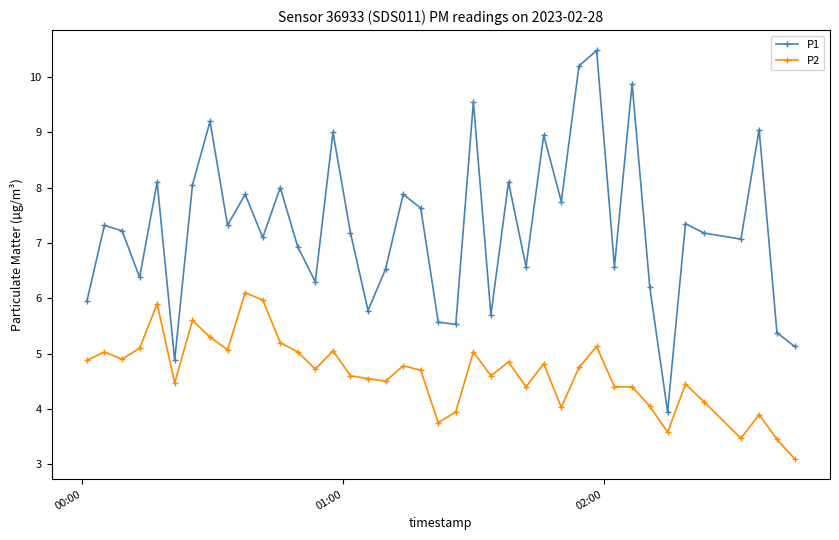

What are all the series names shown in the legend?

P1, P2